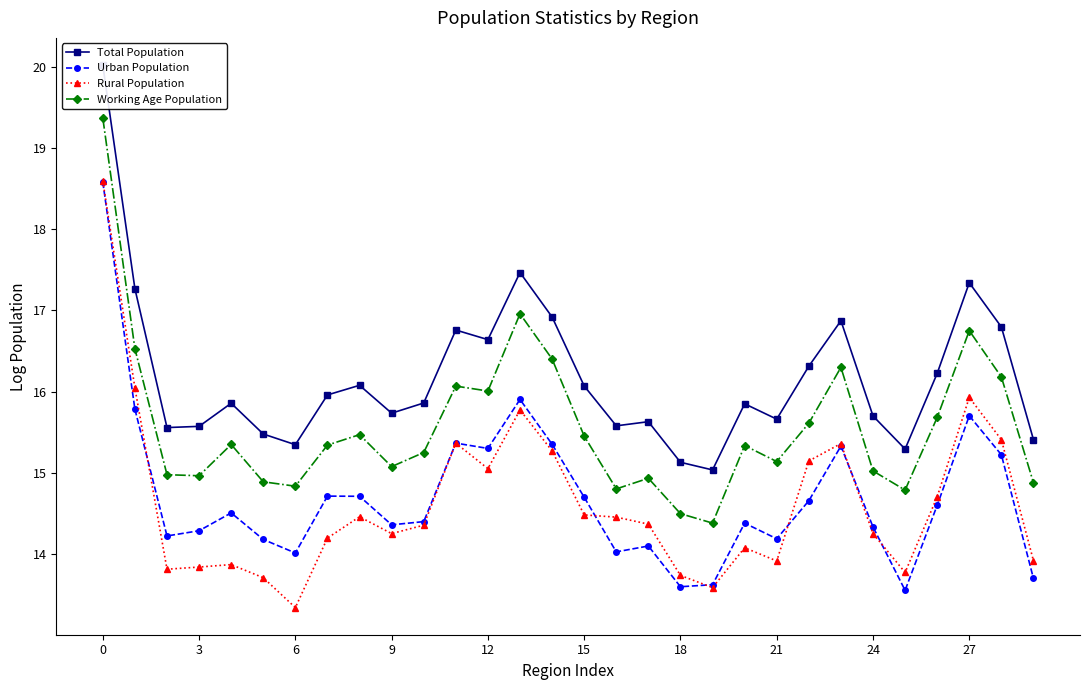

Read the Total Population value at 22.

16.3